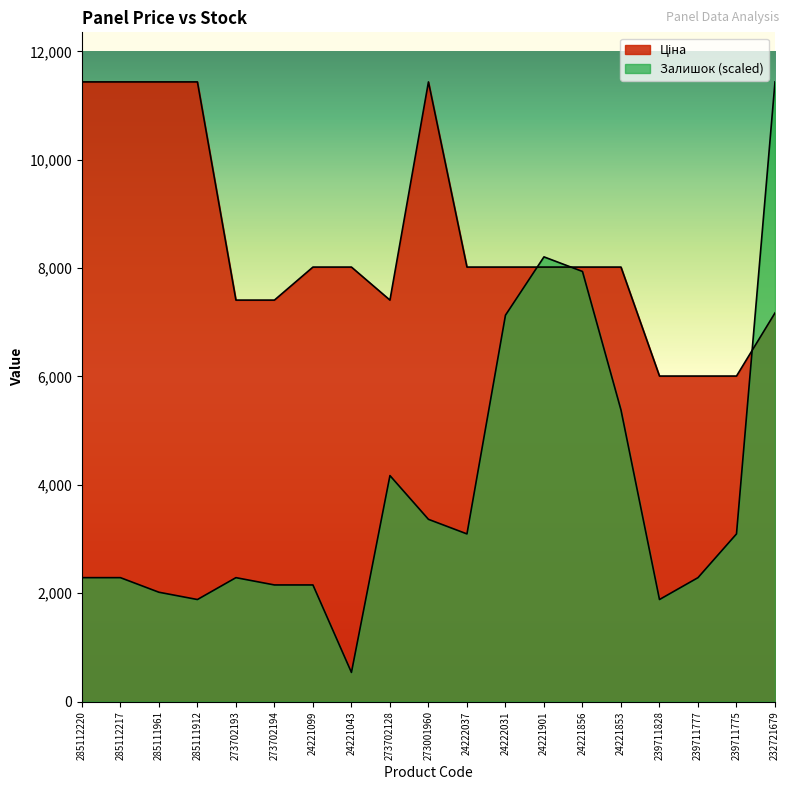

What is the total value across all series at 24221853?

13401.3